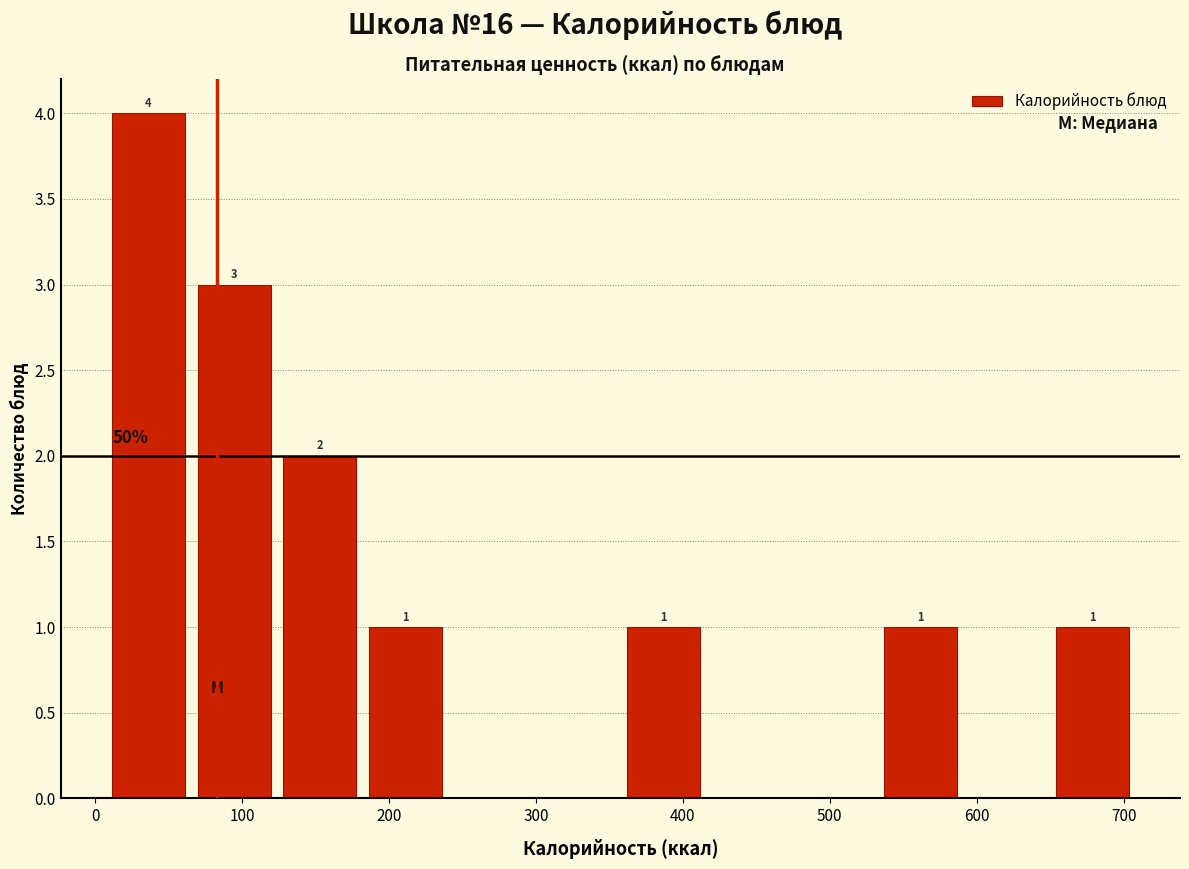

Over which range of the x-axis is the bar tallest?

10 to 70